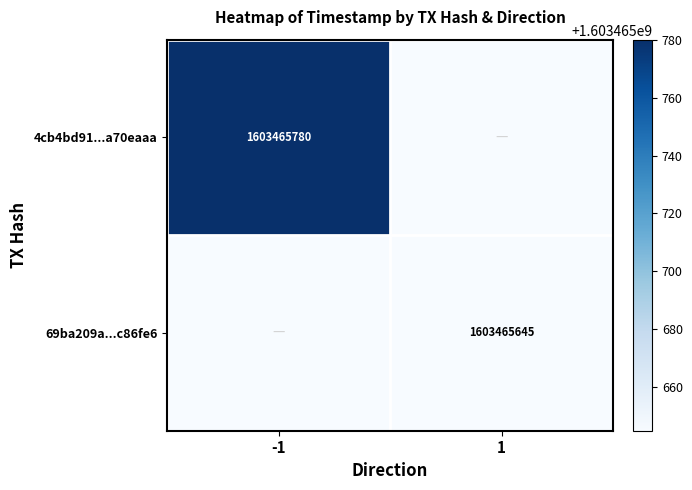

The value of 69ba209a...c86fe6 at 1 is 1079495405. True or false?

False